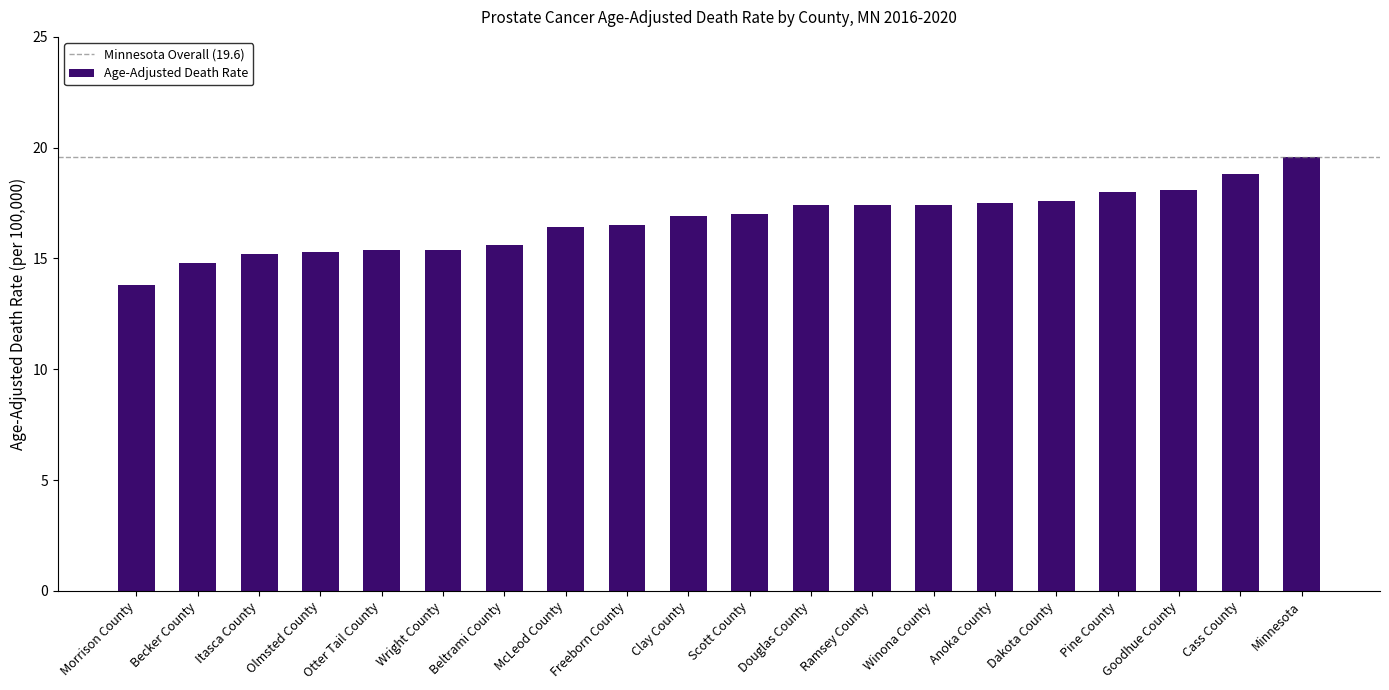

Between Otter Tail County and Pine County, which is larger?

Pine County